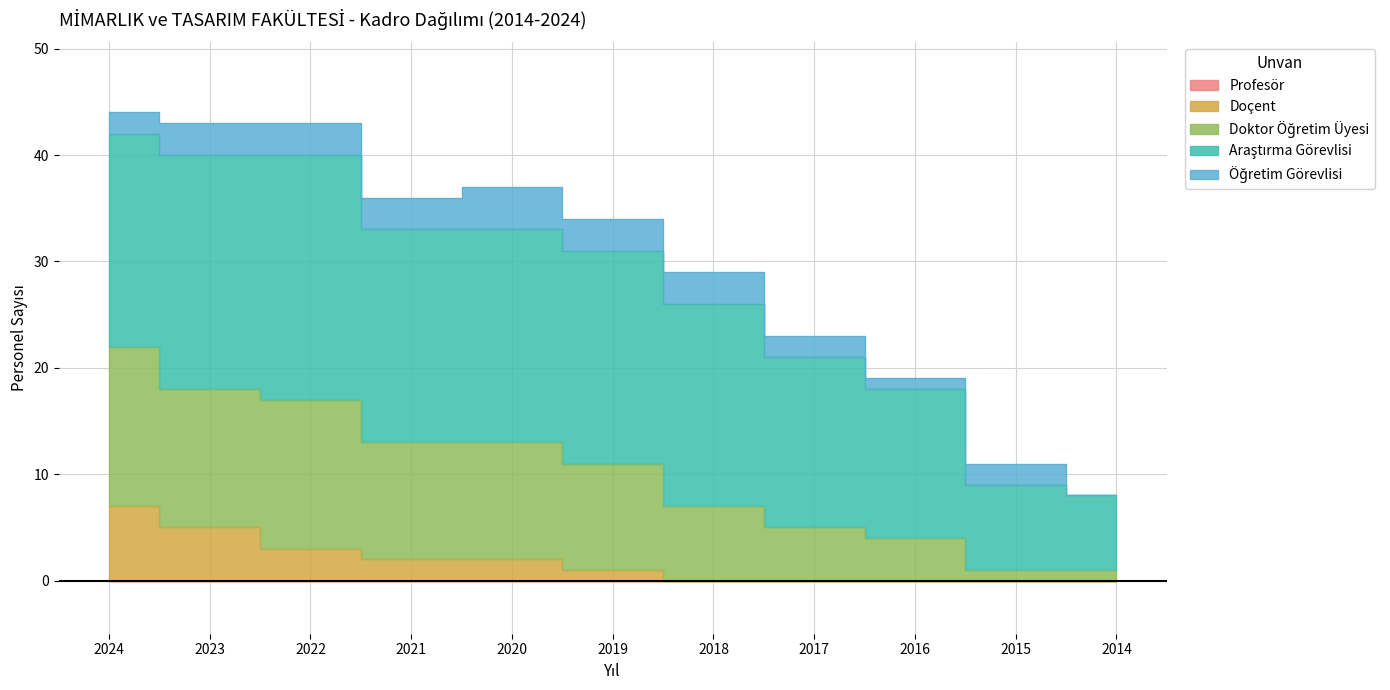

What is the value of the Araştırma Görevlisi point at the 11th from the left?

7